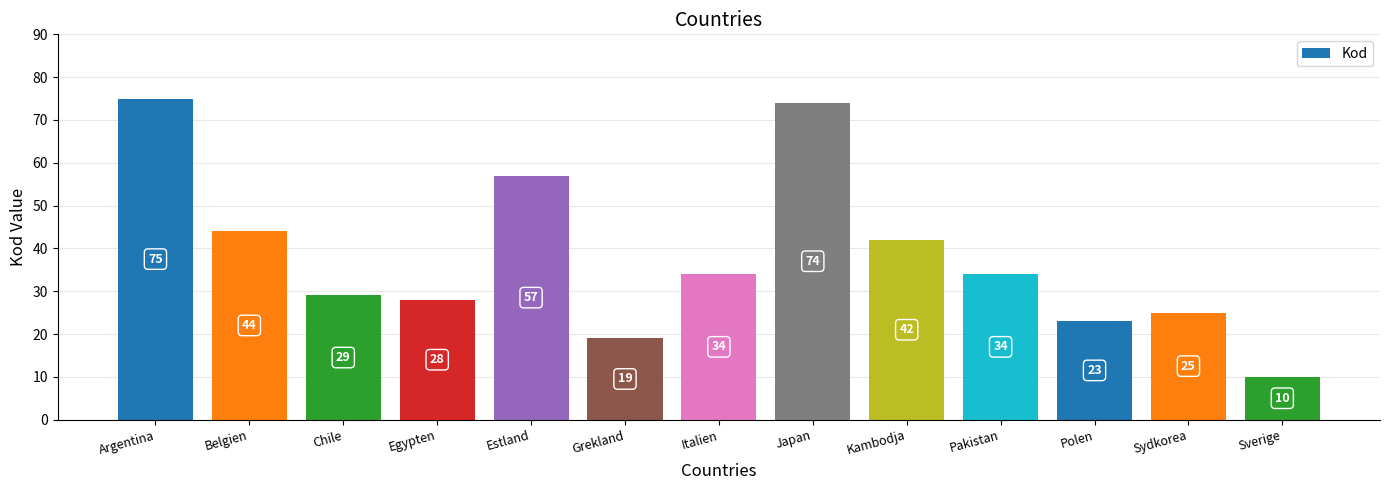

Where does the data first go above 34?

Argentina